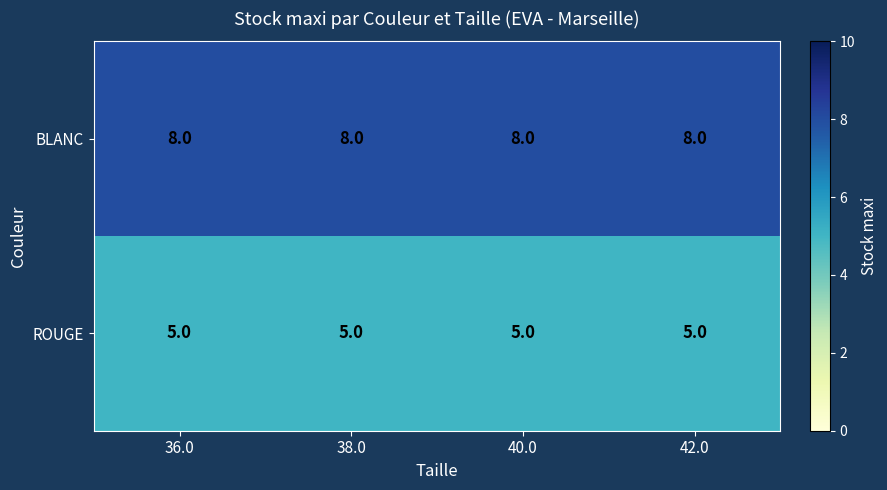

What is the average value of the ROUGE series?

5